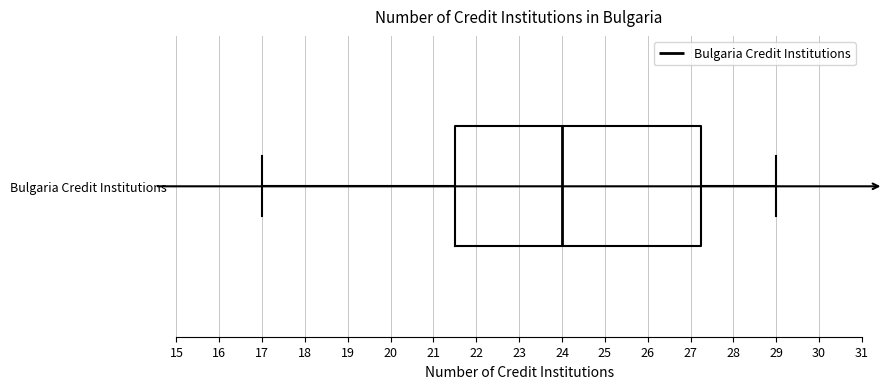

Read this box plot against the x-axis: the position of the median line, the range covered by the box, and the ends of both whiskers. The values are not printed on the chart, so give them approximately, as read against the axis.

median 24.0, box 21.5 to 27.3, whiskers 17.0 to 29.0